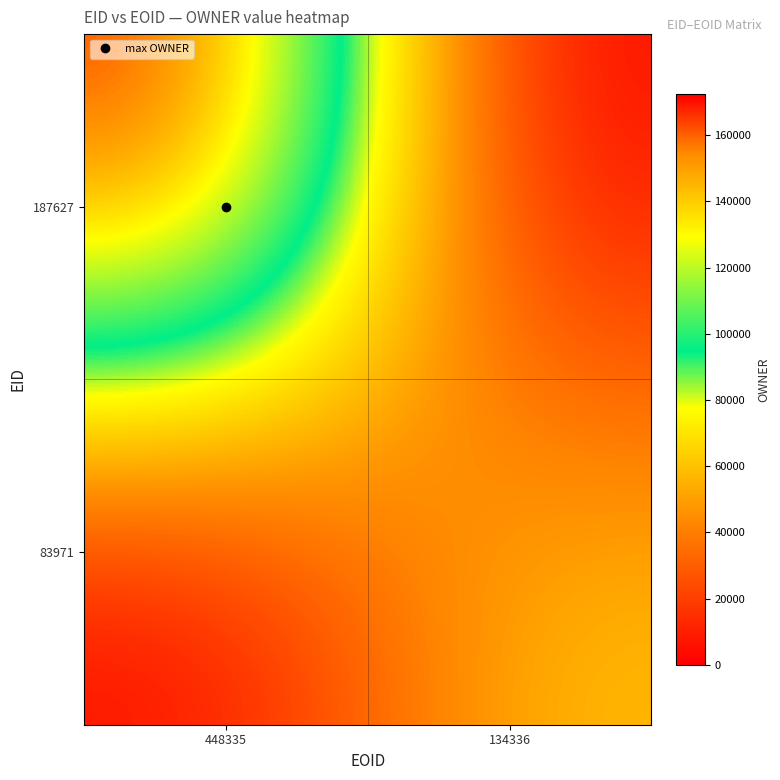

At 448335, list the series in order from smallest to largest.

83971, 187627